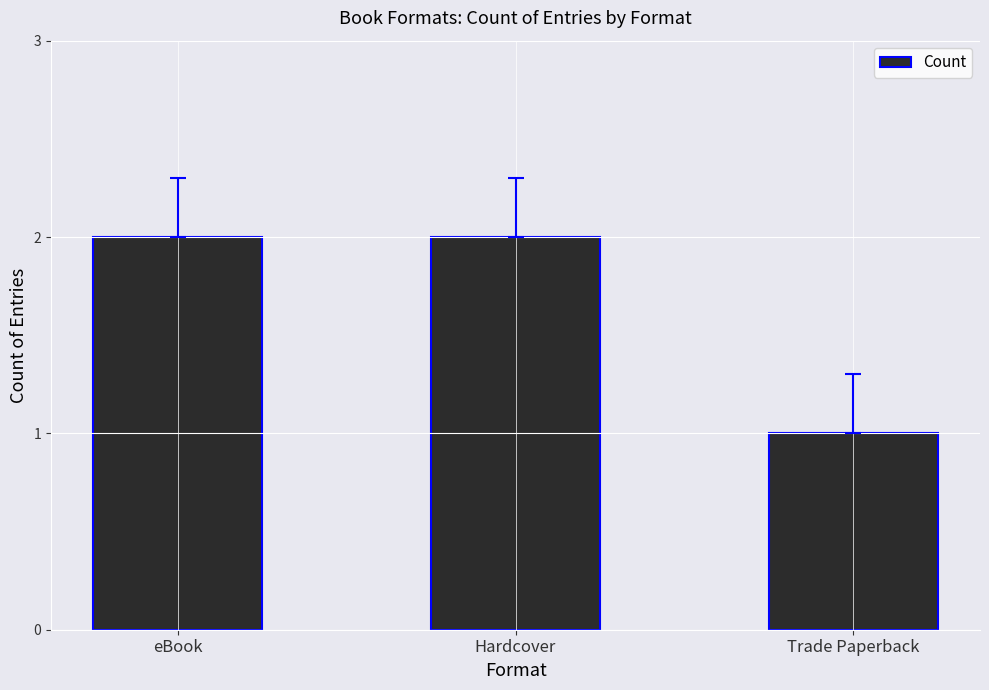

True or false: the data shows 3 at Hardcover.

False